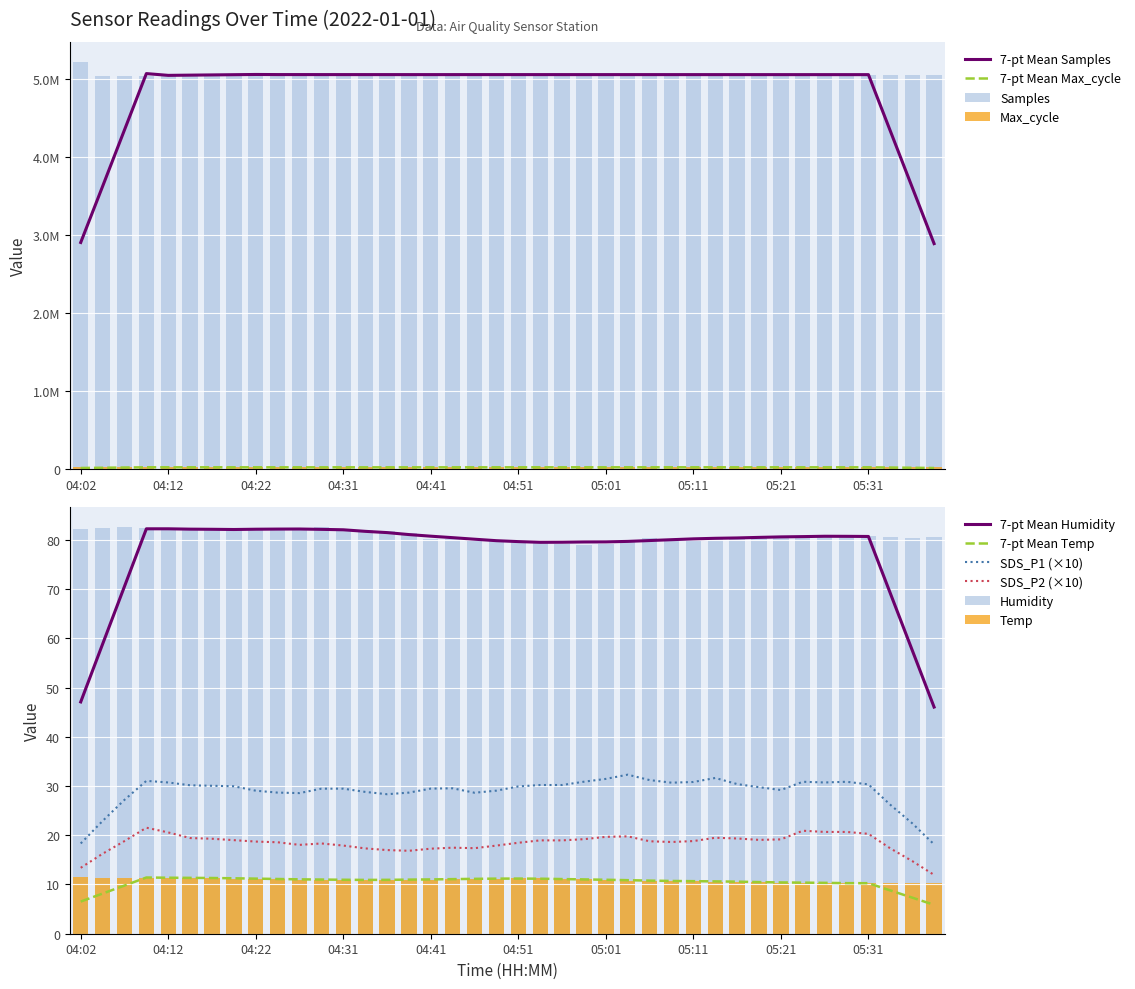

What is the difference between the maximum and minimum values in the Max_cycle series?

563.0